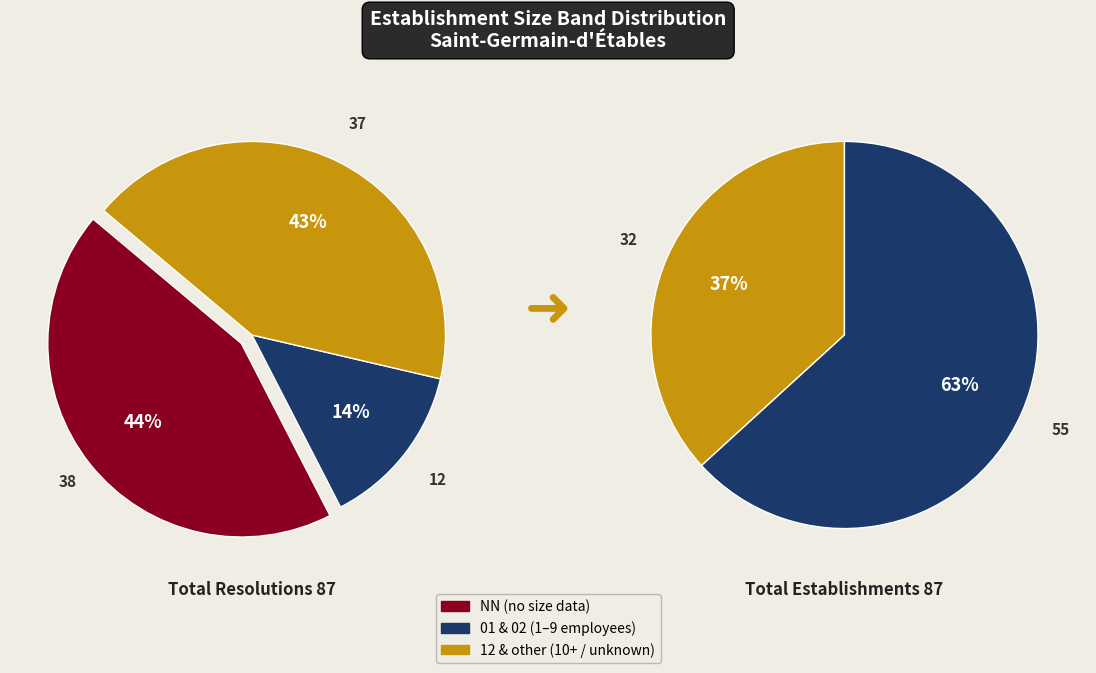

Is it true that NN is 44% of the pie?

True